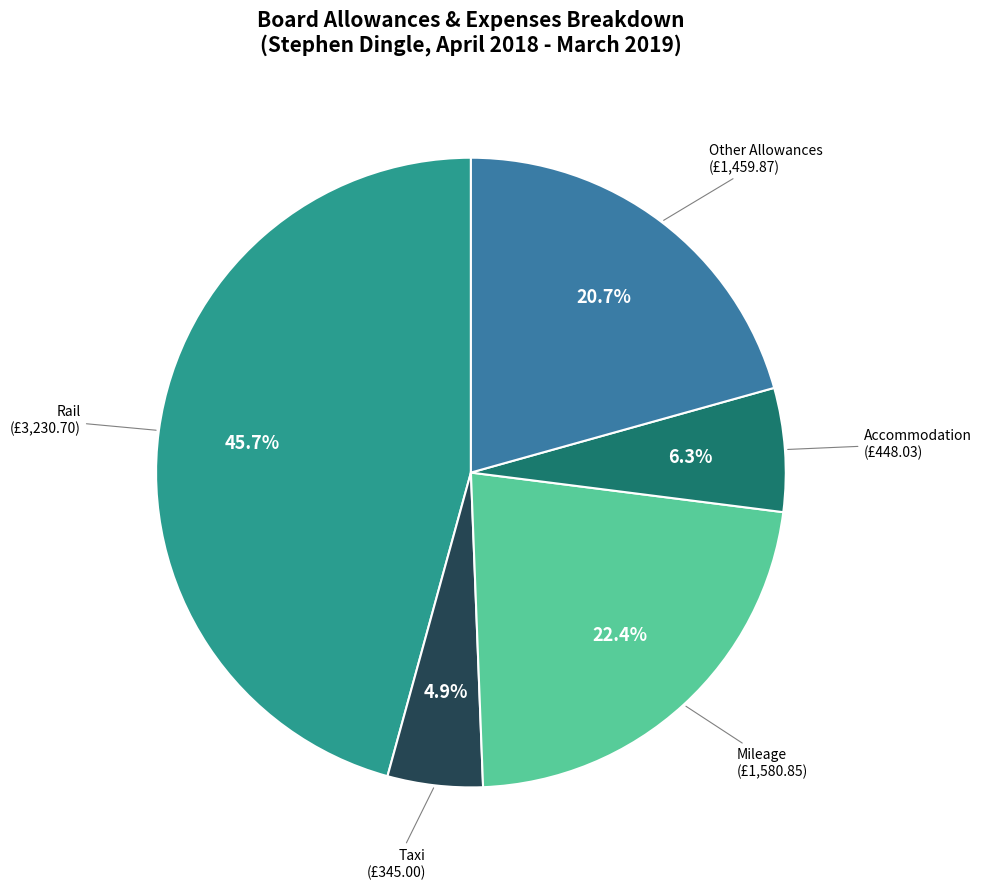

To the nearest percent, what is the average slice percentage?

20%